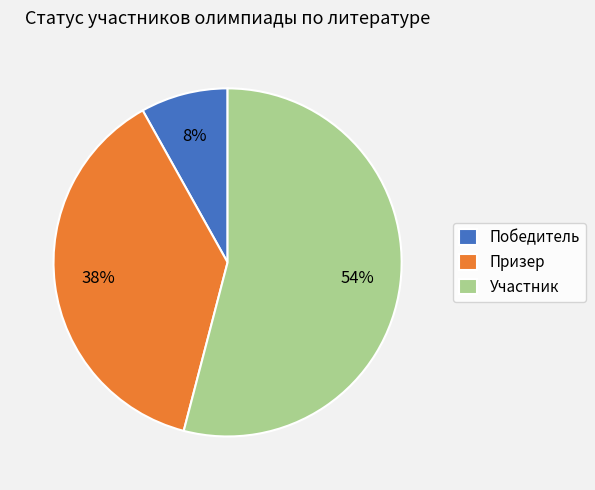

To the nearest percent, what is the combined percentage of Победитель and Призер?

46%